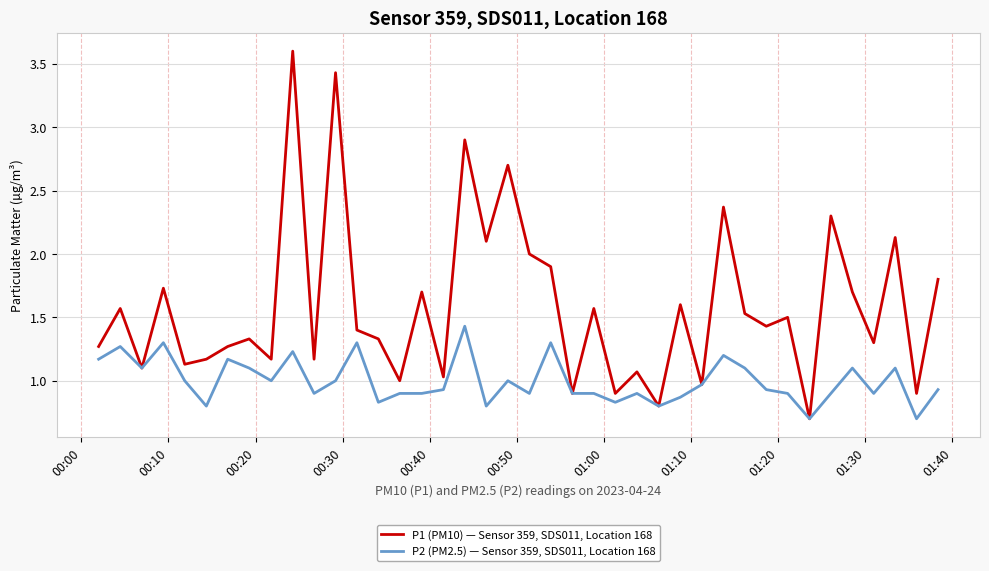

Rank the series by their average value, from highest to lowest.

P1 (PM10) — Sensor 359, SDS011, Location 168, P2 (PM2.5) — Sensor 359, SDS011, Location 168